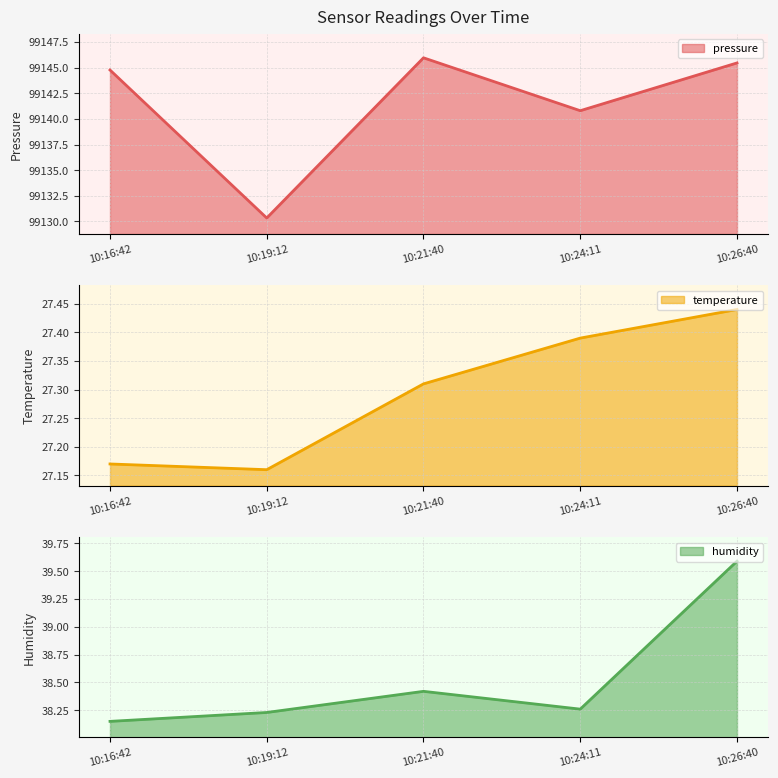

What is the greatest value displayed?

99146.0